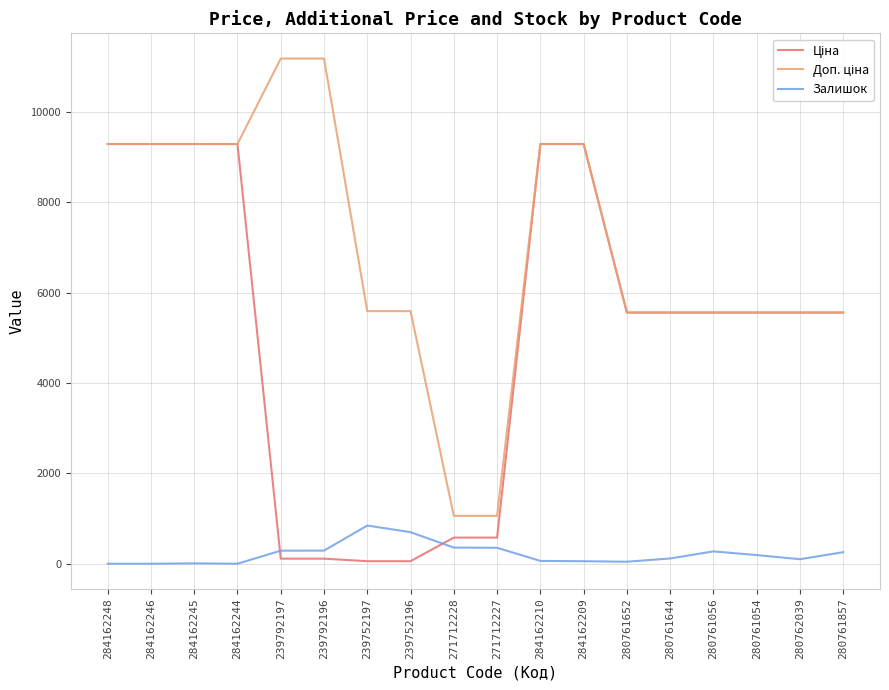

The value of Залишок at 284162248 is 0.0. True or false?

True